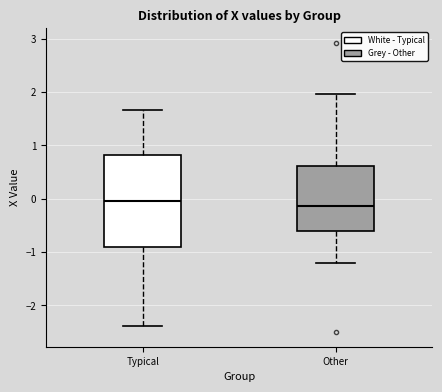

Where does the lower whisker of the box for Typical end on the y-axis? The values are not printed on the chart, so give them approximately, as read against the axis.

-2.4